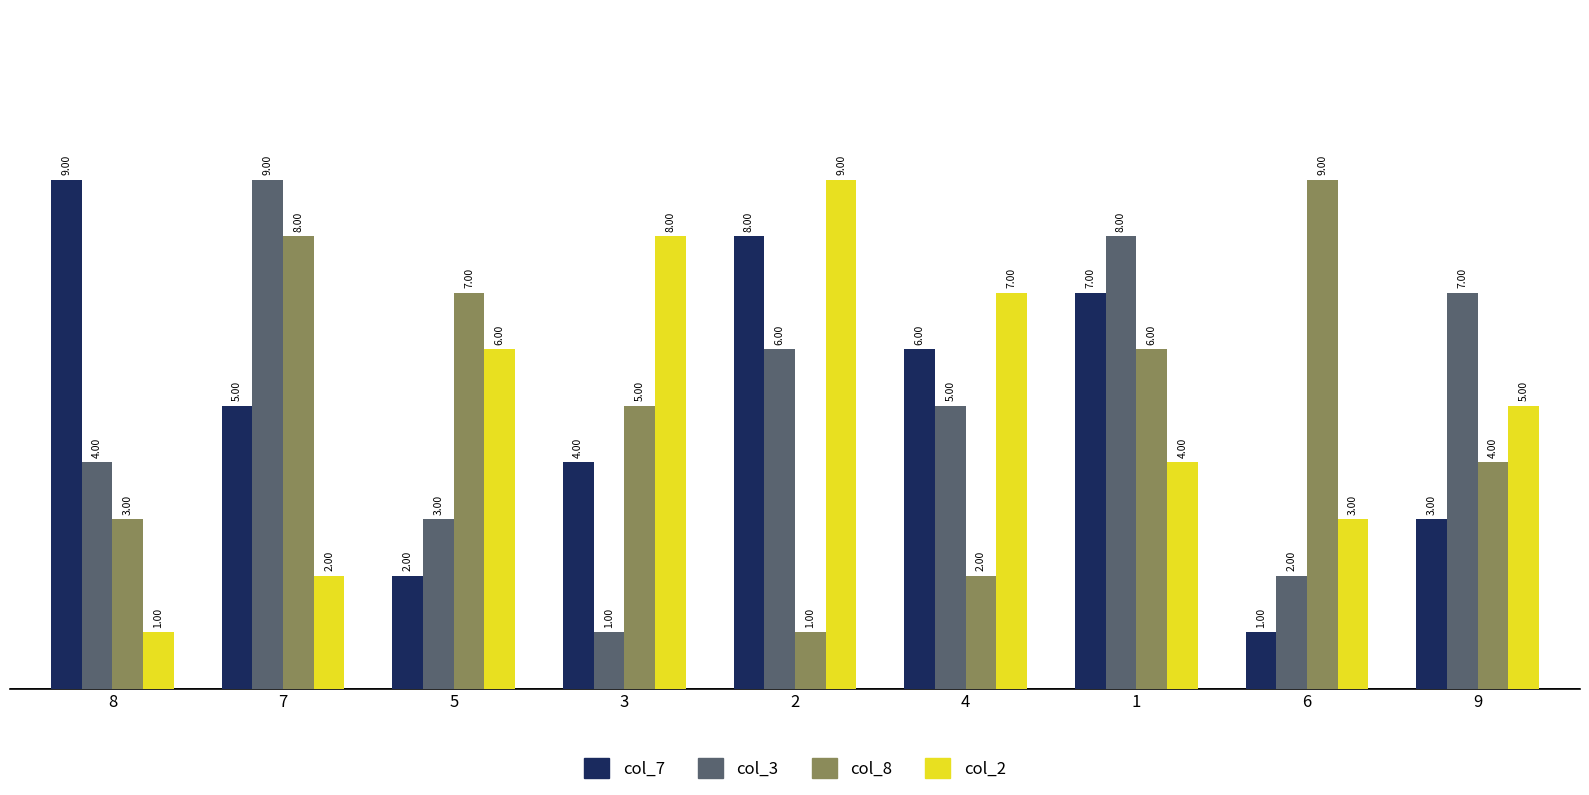

What is the label of the 6th bar from the left?

4